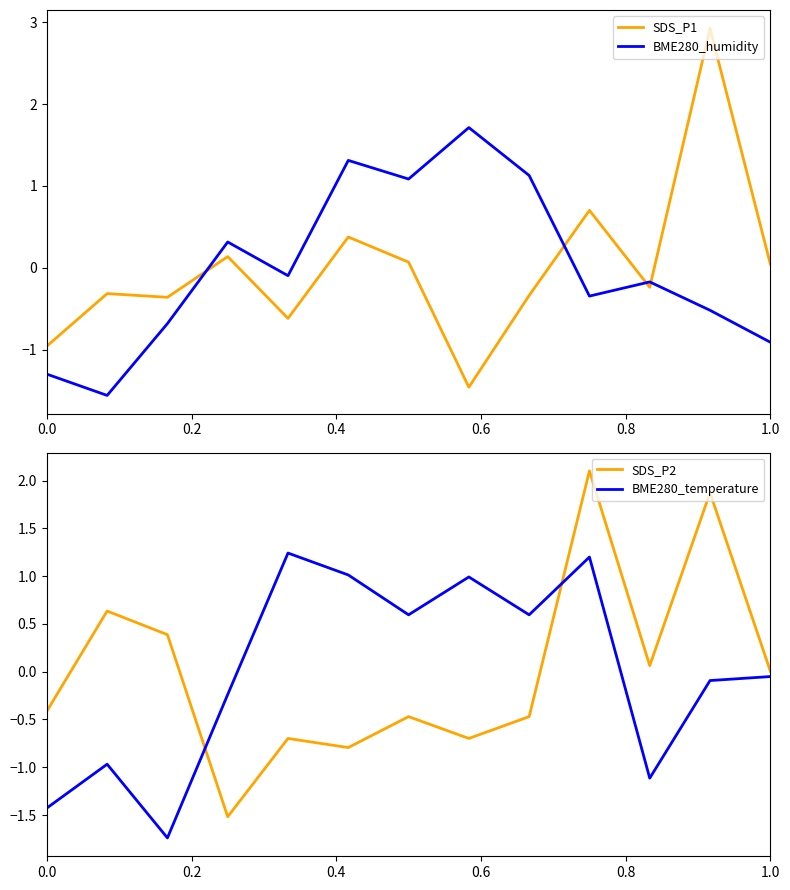

What is the minimum value for SDS_P2?

-1.5